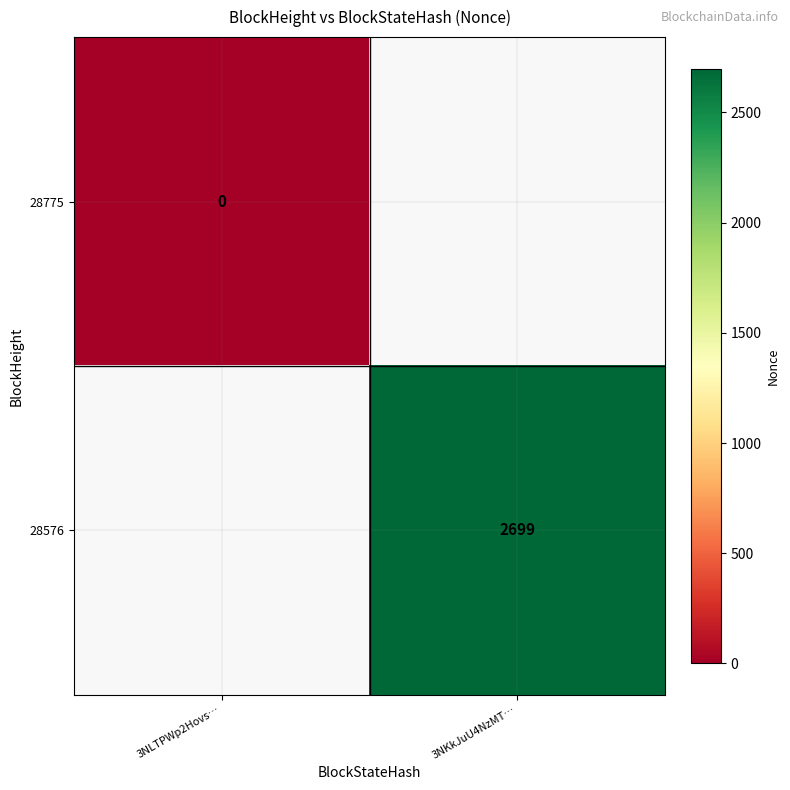

The 28576 series shows 3668 at 3NKkJuU4NzMT…. True or false?

False